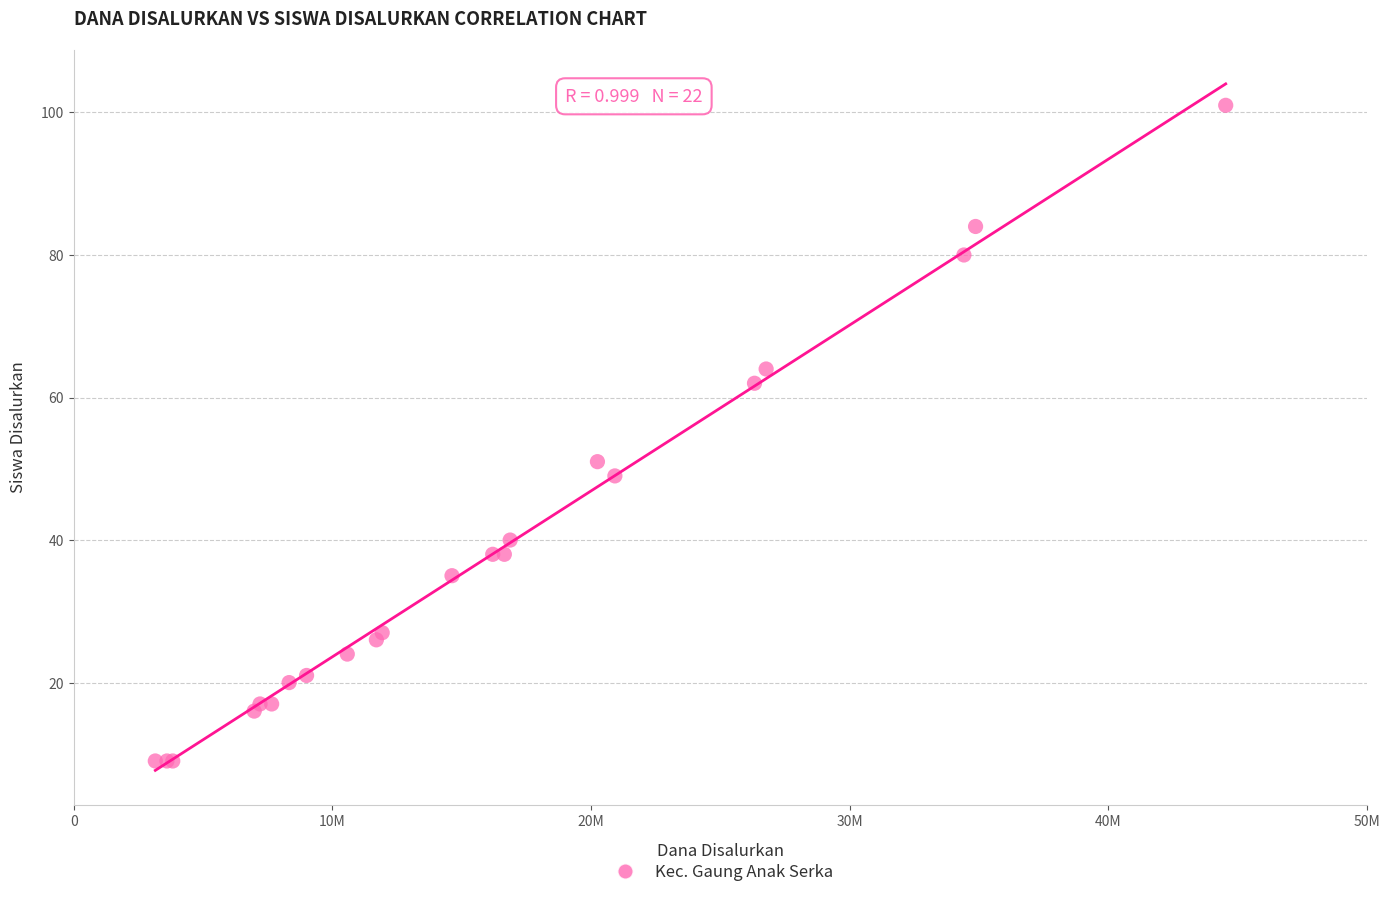

What Y value in the scatter plot is closest to 55?

51